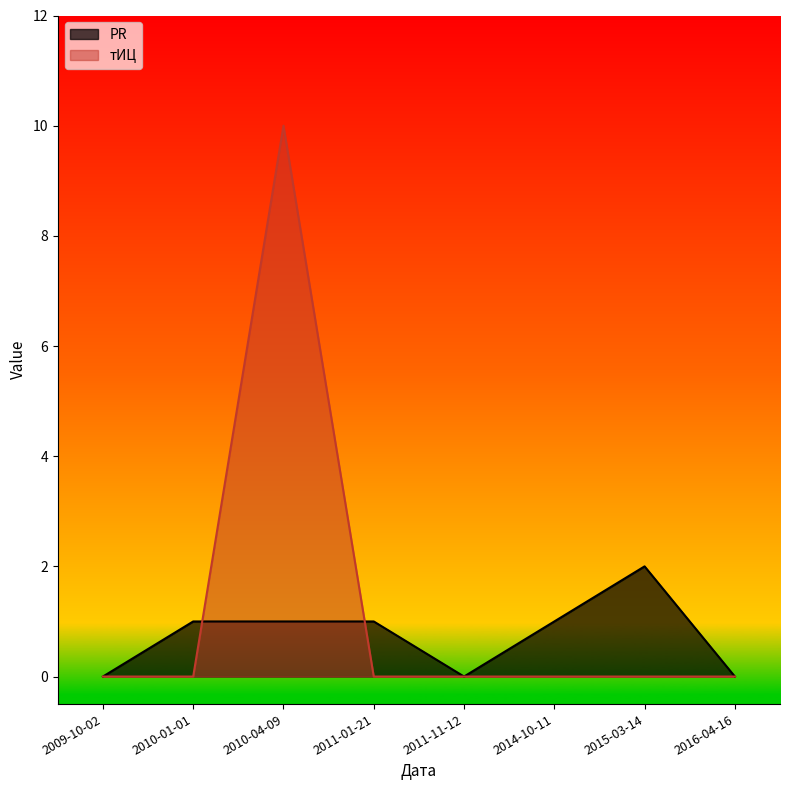

Reading left to right, transcribe all the data shown in this chart.

PR: 0	1	1	1	0	1	2	0
тИЦ: 0	0	10	0	0	0	0	0